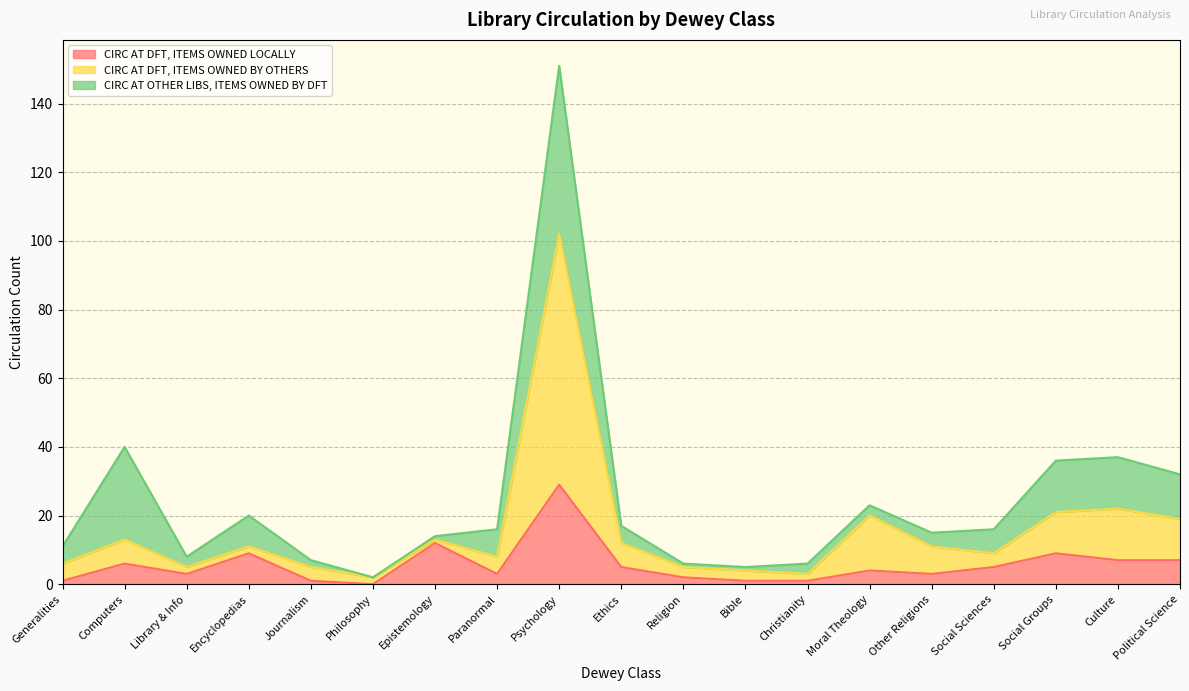

At which category does the chart reach its peak across all series?

Psychology